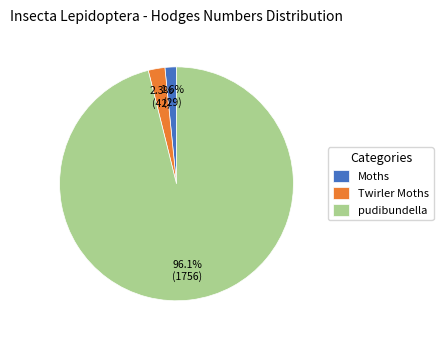

True or false: pudibundella accounts for 96% of the total.

True